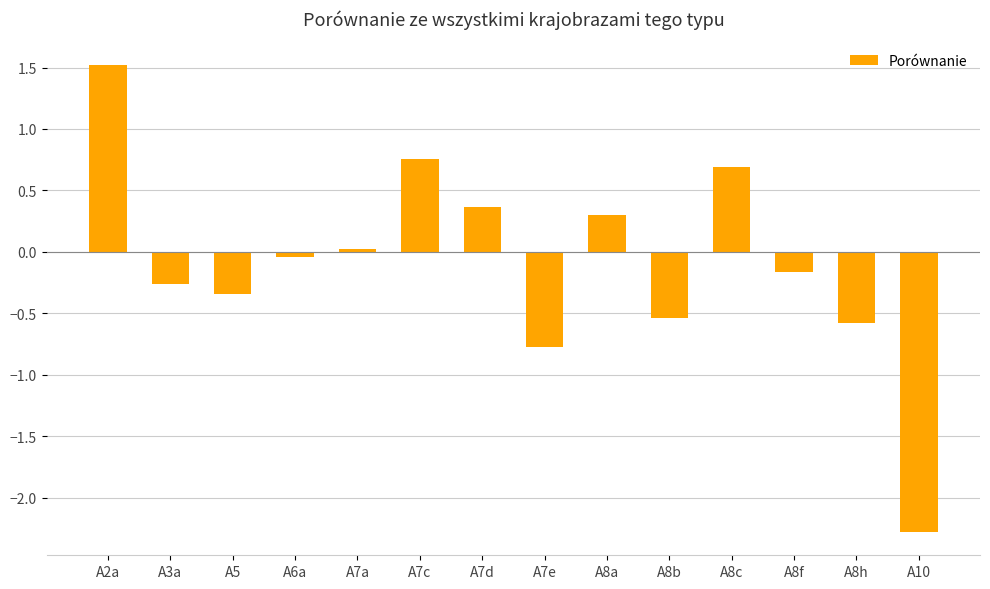

Does the chart contain any negative values?

Yes